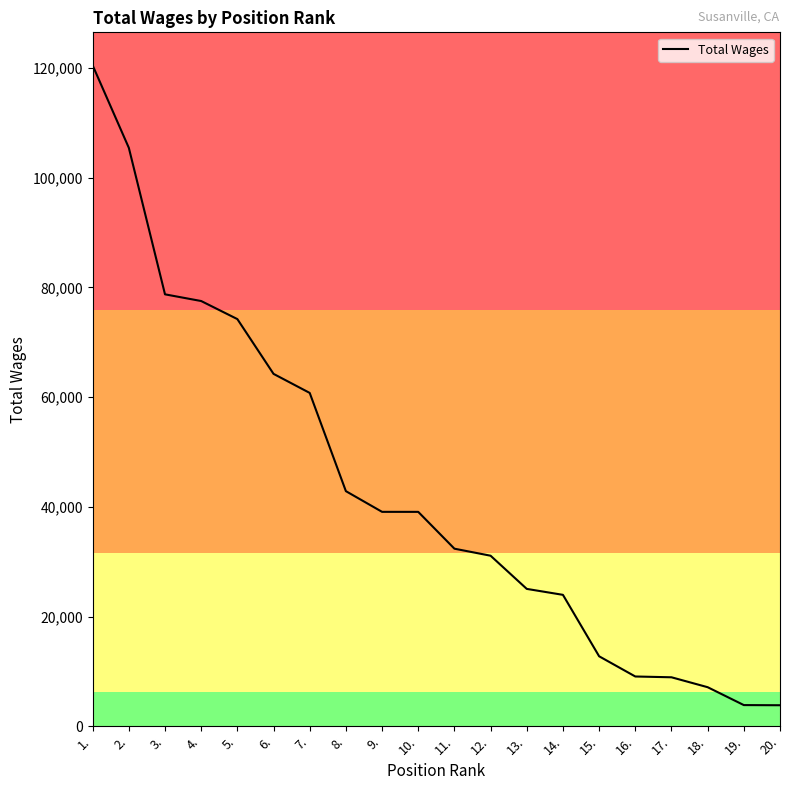

At which label does the data first exceed 39078?

1.